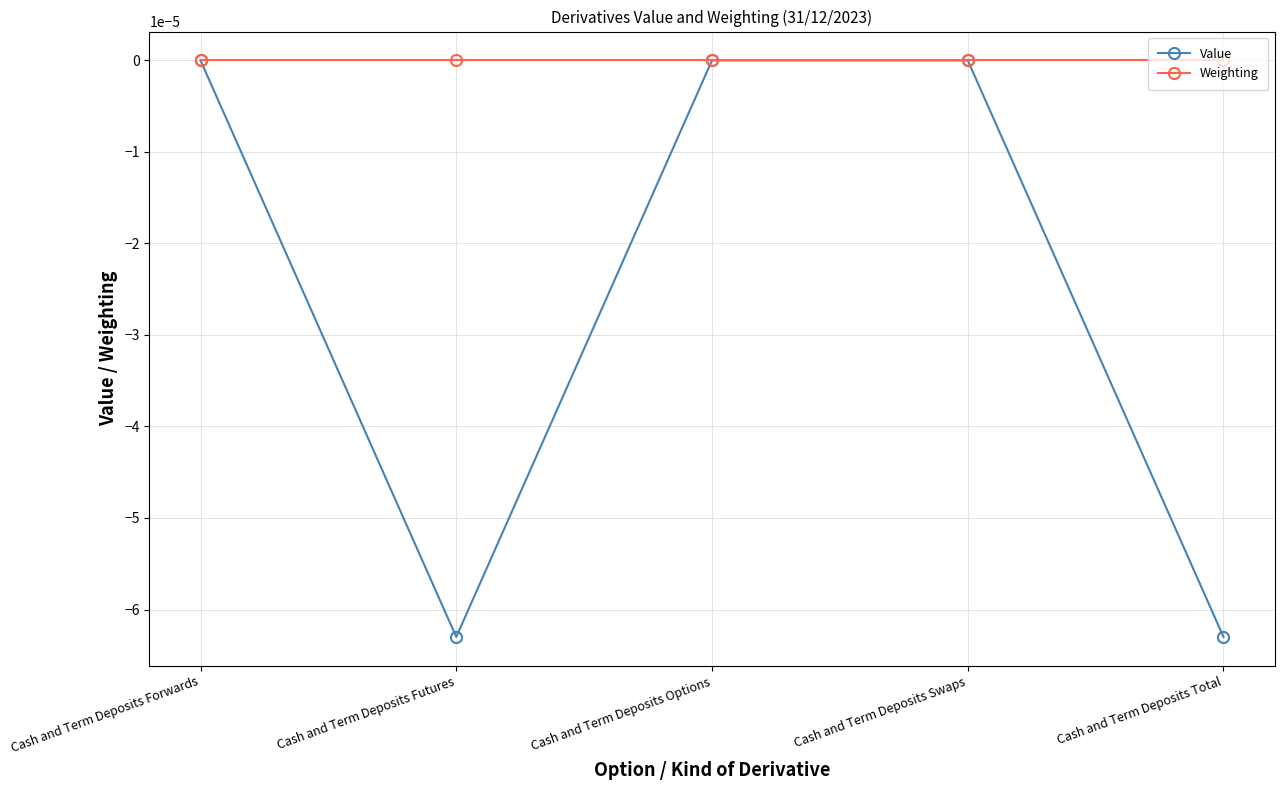

How many lines are shown in the chart?

2